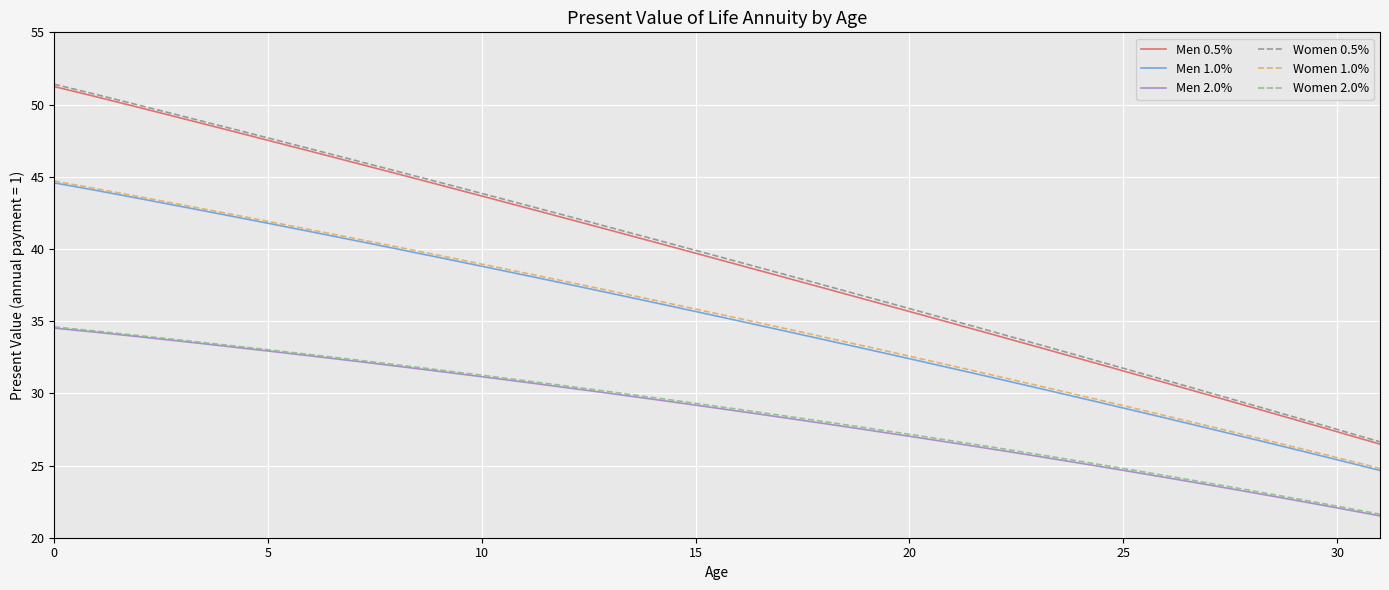

What is the difference between the second highest and second lowest values in the Men 1.0% series?

18.6